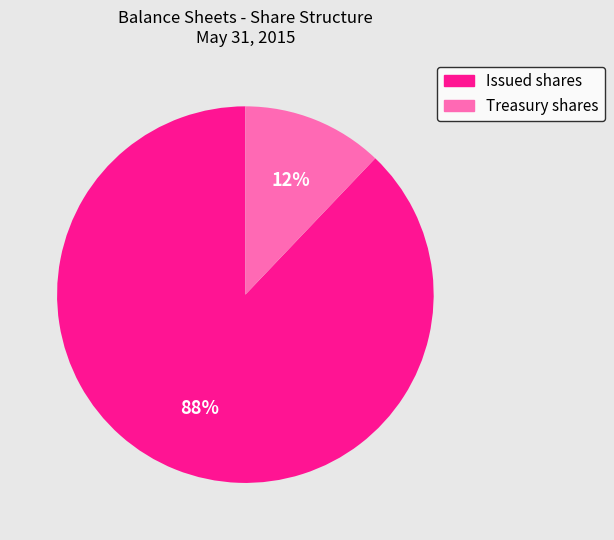

Which slice is the largest?

Issued shares